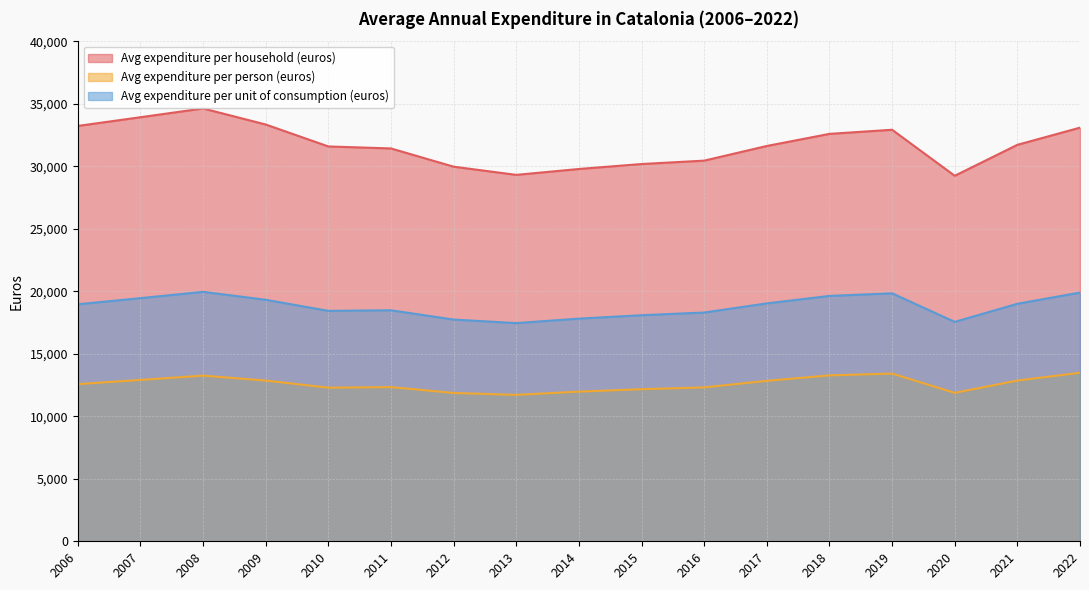

True or false: Avg expenditure per household (euros) has more than 2 interior local peaks.

False